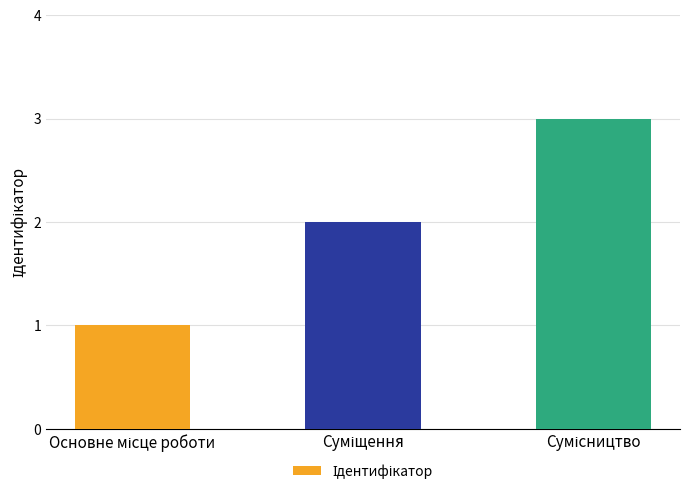

What is the sum of all values?

6